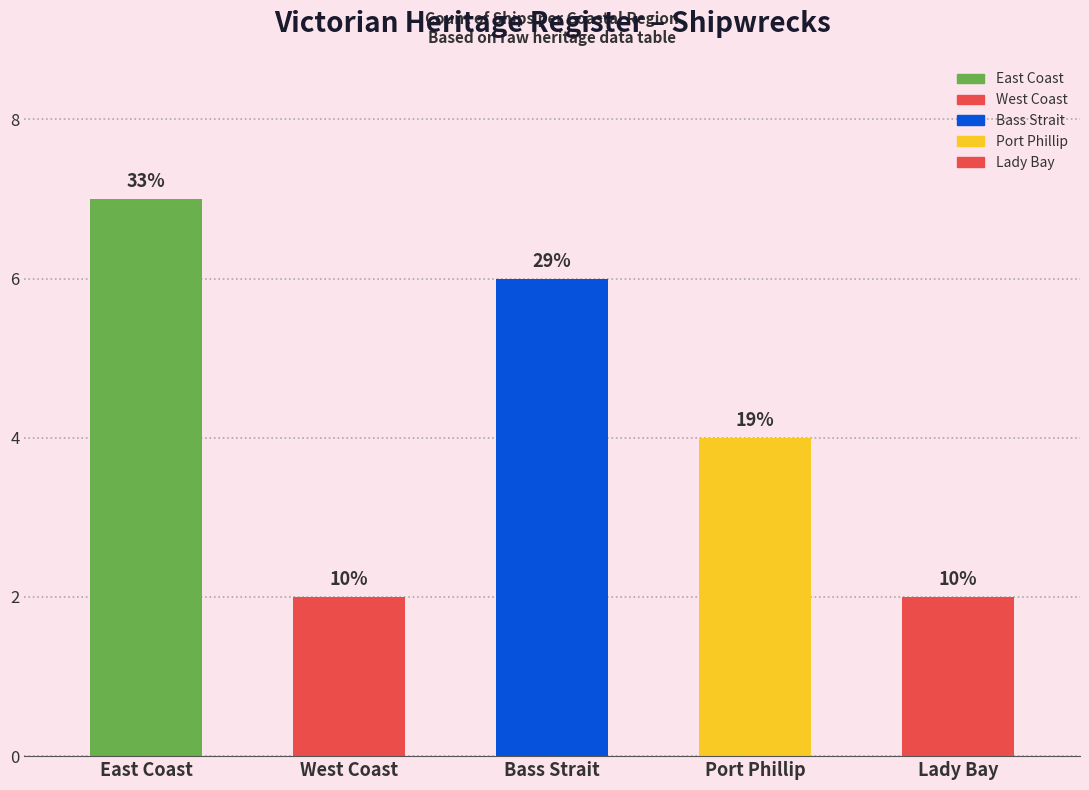

Count the values in the range 2 to 6.

4